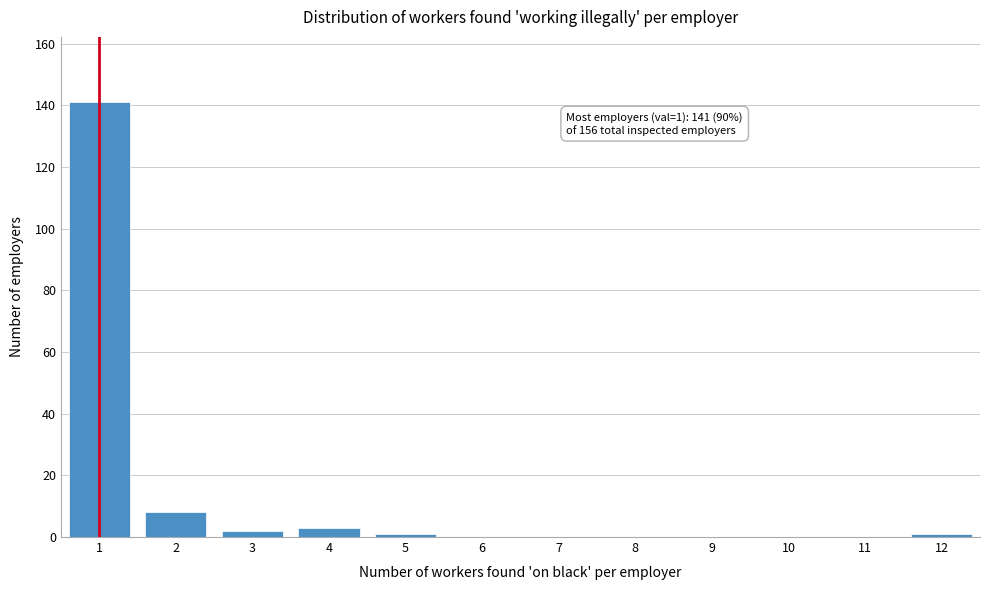

Reading right to left, list all the values displayed in this chart.

12=1	11=0	10=0	9=0	8=0	7=0	6=0	5=1	4=3	3=2	2=8	1=141